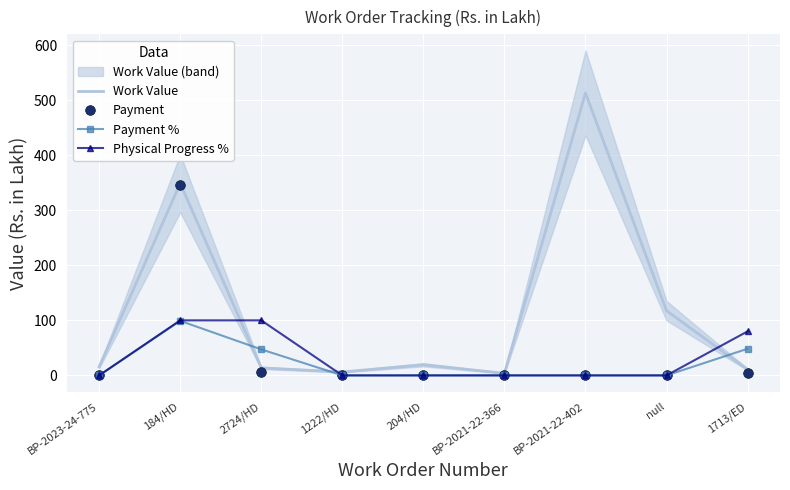

How many lines are shown in the chart?

4